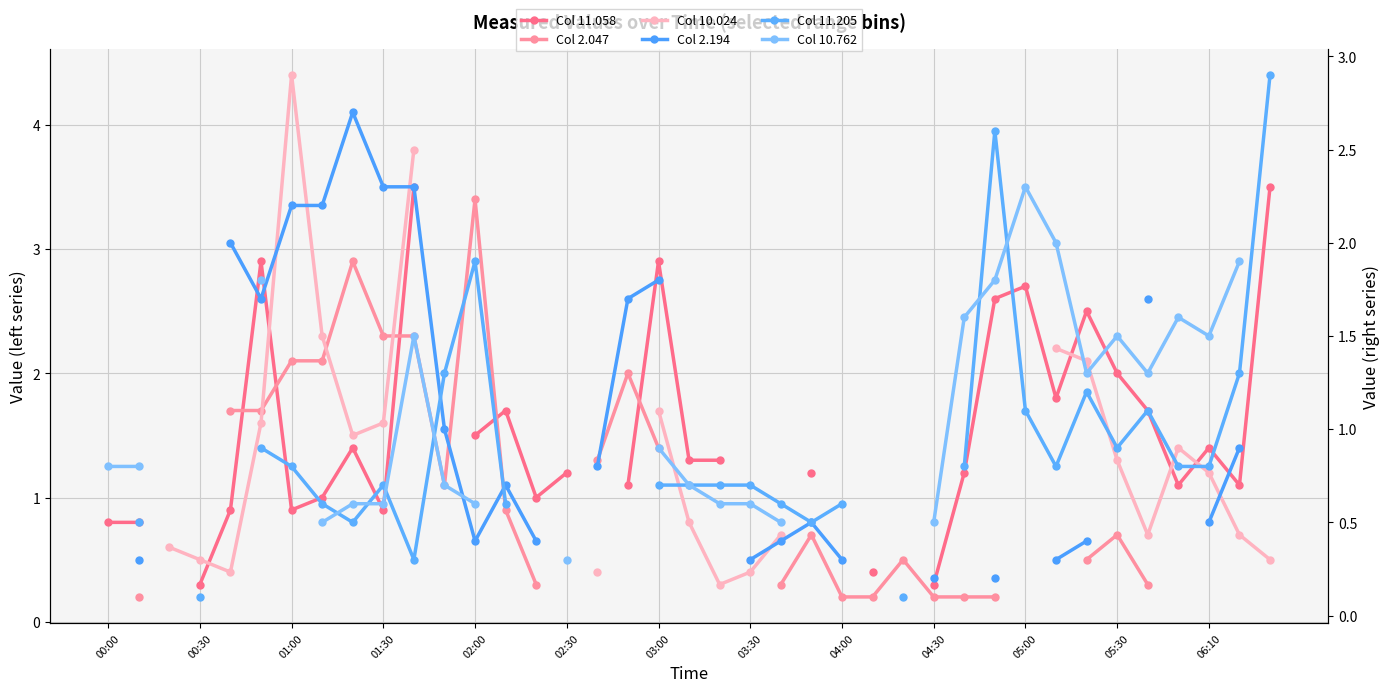

How many intersections are there between Range 2.194 GHz (blue) and Range 2.047 GHz (pink)?

5